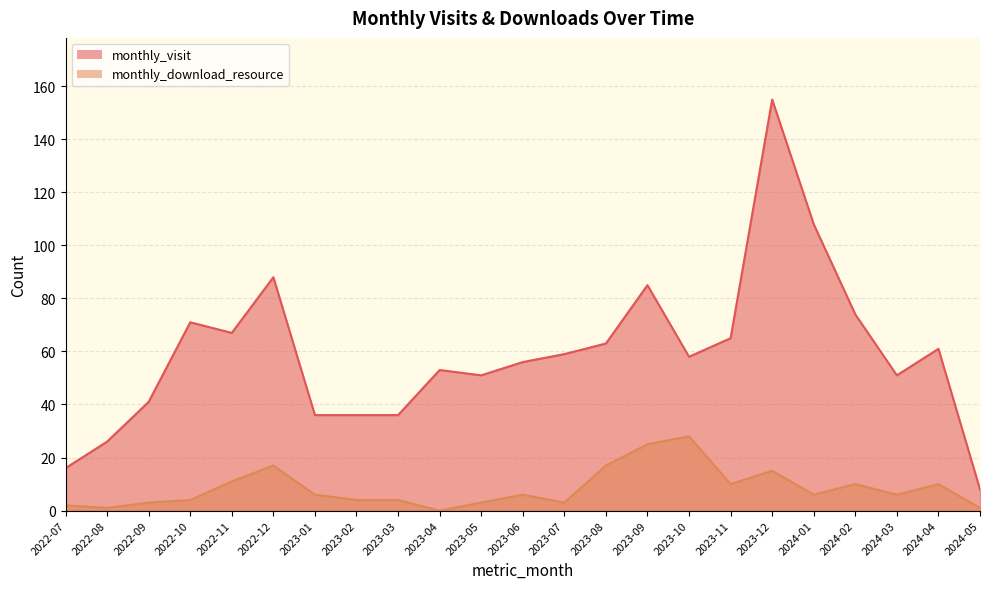

What is the label of the 4th point from the left?

2022-10